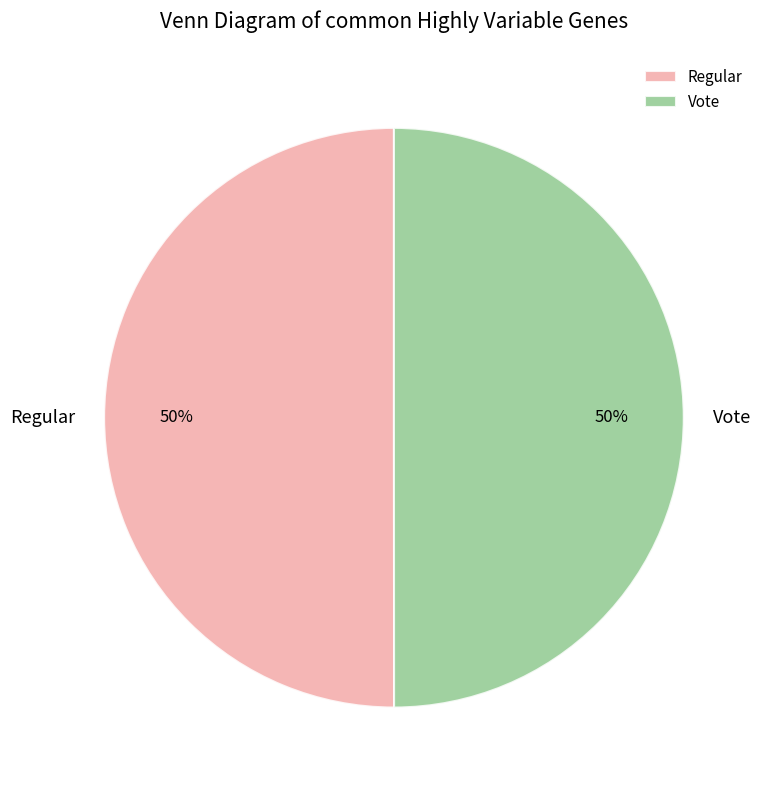

To the nearest percent, what is the combined percentage of Regular and Vote?

100%